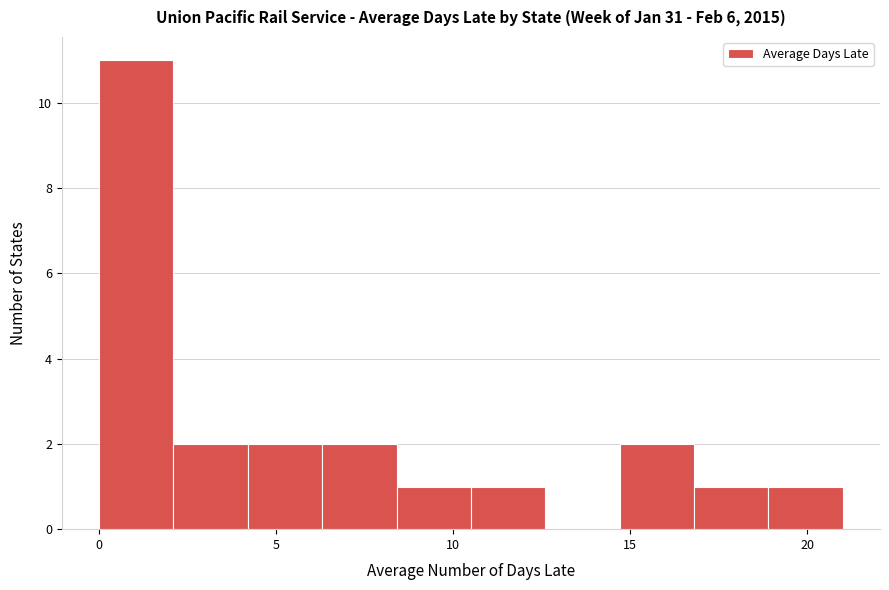

Reading left to right, transcribe this chart: for each bar, give the range it covers on the x-axis and its height. Neither the bar edges nor the heights are printed on the chart, so give them approximately, as read against the axes.

0.0 to 2.1: 11
2.1 to 4.2: 2
4.2 to 6.3: 2
6.3 to 8.4: 2
8.4 to 10.5: 1
10.5 to 12.6: 1
12.6 to 14.7: 0
14.7 to 16.8: 2
16.8 to 18.9: 1
18.9 to 21.0: 1